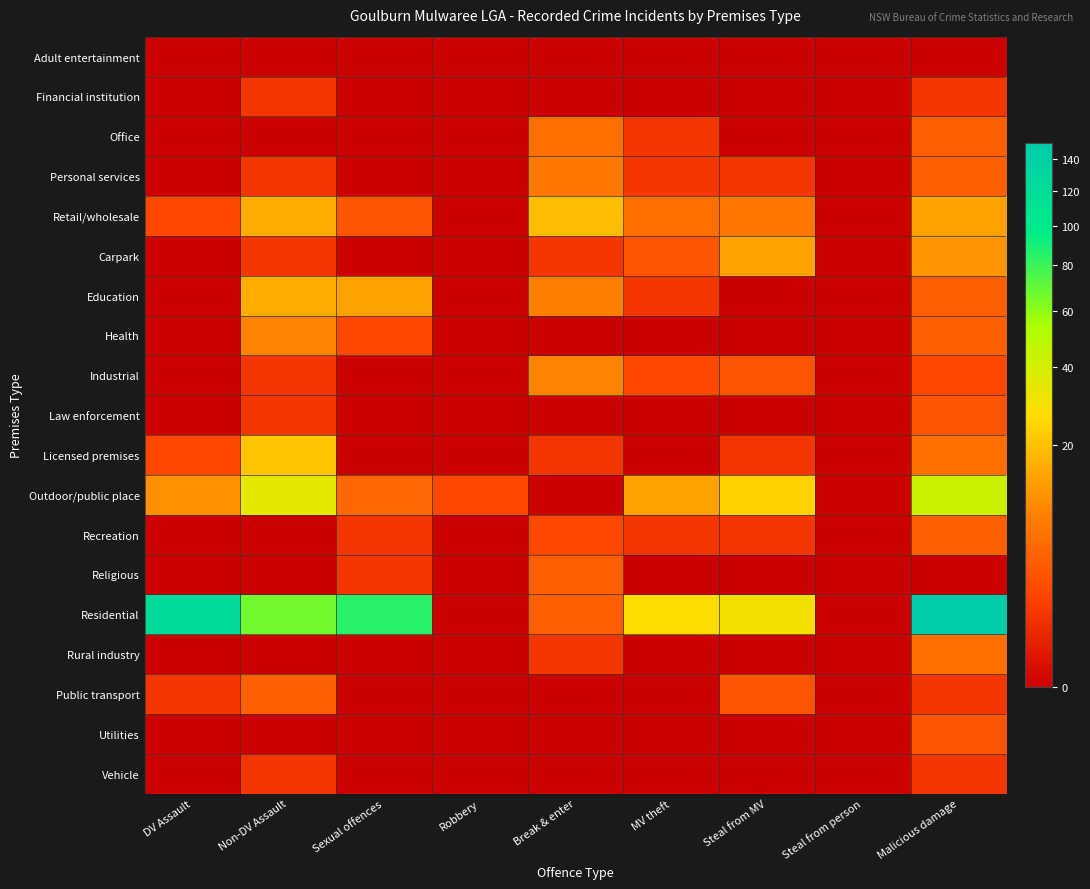

Reading left to right, transcribe all the data shown in this chart.

Adult entertainment: DV Assault=0	Non-DV Assault=0	Sexual offences=0	Robbery=0	Break & enter=0	MV theft=0	Steal from MV=0	Steal from person=0	Malicious damage=0
Financial institution: DV Assault=0	Non-DV Assault=1	Sexual offences=0	Robbery=0	Break & enter=0	MV theft=0	Steal from MV=0	Steal from person=0	Malicious damage=1
Office: DV Assault=0	Non-DV Assault=0	Sexual offences=0	Robbery=0	Break & enter=6	MV theft=1	Steal from MV=0	Steal from person=0	Malicious damage=4
Personal services: DV Assault=0	Non-DV Assault=1	Sexual offences=0	Robbery=0	Break & enter=7	MV theft=1	Steal from MV=1	Steal from person=0	Malicious damage=4
Retail/wholesale: DV Assault=2	Non-DV Assault=16	Sexual offences=3	Robbery=0	Break & enter=19	MV theft=6	Steal from MV=7	Steal from person=0	Malicious damage=14
Carpark: DV Assault=0	Non-DV Assault=1	Sexual offences=0	Robbery=0	Break & enter=1	MV theft=3	Steal from MV=14	Steal from person=0	Malicious damage=12
Education: DV Assault=0	Non-DV Assault=16	Sexual offences=14	Robbery=0	Break & enter=8	MV theft=1	Steal from MV=0	Steal from person=0	Malicious damage=4
Health: DV Assault=0	Non-DV Assault=9	Sexual offences=2	Robbery=0	Break & enter=0	MV theft=0	Steal from MV=0	Steal from person=0	Malicious damage=4
Industrial: DV Assault=0	Non-DV Assault=1	Sexual offences=0	Robbery=0	Break & enter=9	MV theft=2	Steal from MV=3	Steal from person=0	Malicious damage=2
Law enforcement: DV Assault=0	Non-DV Assault=1	Sexual offences=0	Robbery=0	Break & enter=0	MV theft=0	Steal from MV=0	Steal from person=0	Malicious damage=3
Licensed premises: DV Assault=2	Non-DV Assault=21	Sexual offences=0	Robbery=0	Break & enter=1	MV theft=0	Steal from MV=1	Steal from person=0	Malicious damage=6
Outdoor/public place: DV Assault=11	Non-DV Assault=34	Sexual offences=5	Robbery=2	Break & enter=0	MV theft=14	Steal from MV=24	Steal from person=0	Malicious damage=42
Recreation: DV Assault=0	Non-DV Assault=0	Sexual offences=1	Robbery=0	Break & enter=2	MV theft=1	Steal from MV=1	Steal from person=0	Malicious damage=4
Religious: DV Assault=0	Non-DV Assault=0	Sexual offences=1	Robbery=0	Break & enter=4	MV theft=0	Steal from MV=0	Steal from person=0	Malicious damage=0
Residential: DV Assault=124	Non-DV Assault=67	Sexual offences=85	Robbery=0	Break & enter=4	MV theft=27	Steal from MV=30	Steal from person=0	Malicious damage=151
Rural industry: DV Assault=0	Non-DV Assault=0	Sexual offences=0	Robbery=0	Break & enter=1	MV theft=0	Steal from MV=0	Steal from person=0	Malicious damage=6
Public transport: DV Assault=1	Non-DV Assault=4	Sexual offences=0	Robbery=0	Break & enter=0	MV theft=0	Steal from MV=3	Steal from person=0	Malicious damage=1
Utilities: DV Assault=0	Non-DV Assault=0	Sexual offences=0	Robbery=0	Break & enter=0	MV theft=0	Steal from MV=0	Steal from person=0	Malicious damage=3
Vehicle: DV Assault=0	Non-DV Assault=1	Sexual offences=0	Robbery=0	Break & enter=0	MV theft=0	Steal from MV=0	Steal from person=0	Malicious damage=1